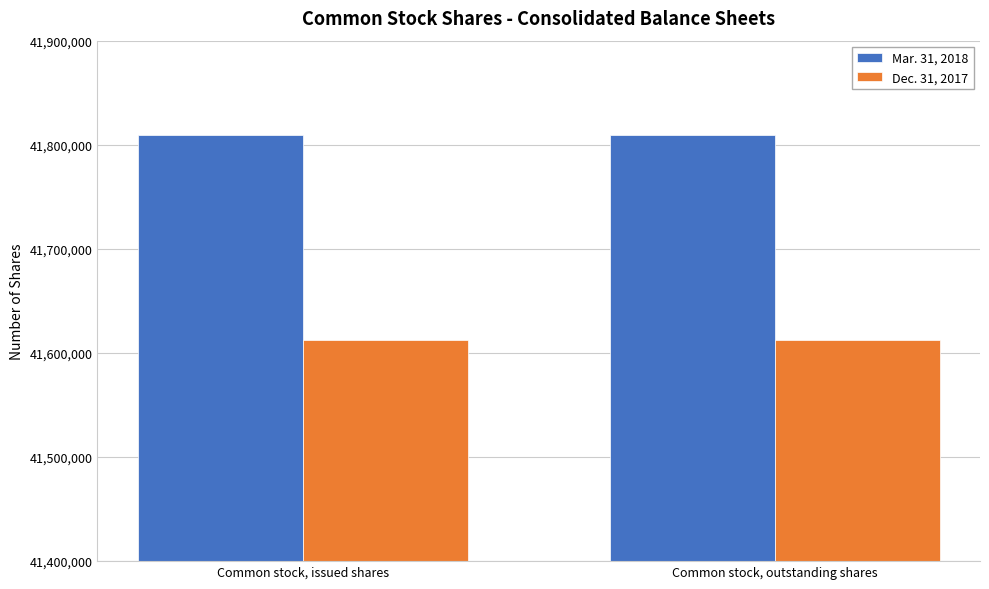

How many categories are shown in the chart?

2